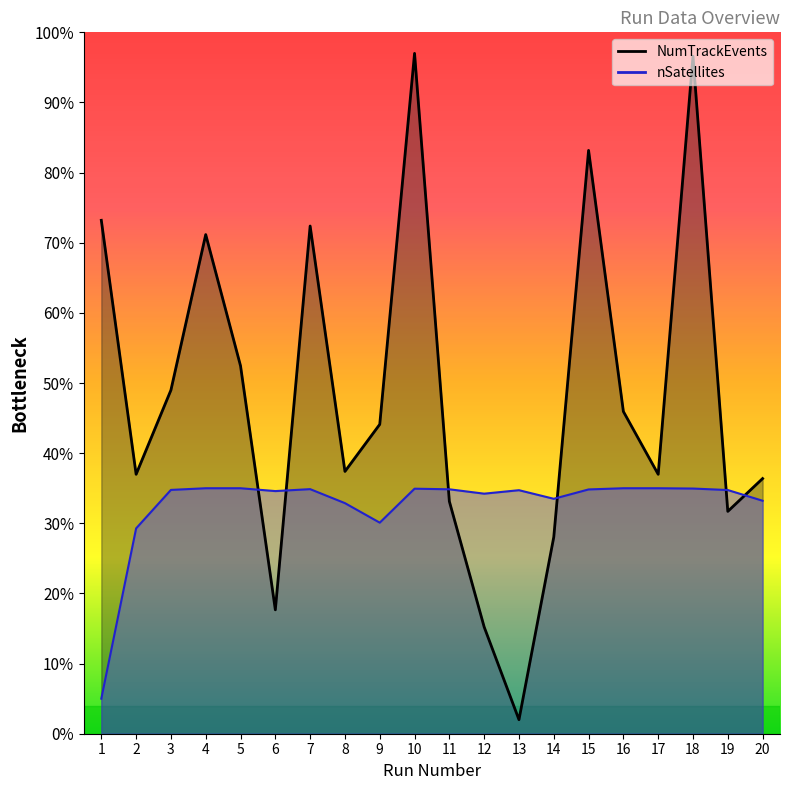

Is the value of nSatellites at 16 greater than the value of NumTrackEvents at 7?

No